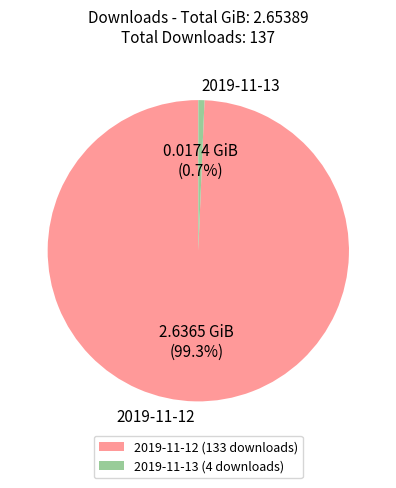

Between 2019-11-13 and 2019-11-12, which is larger?

2019-11-12